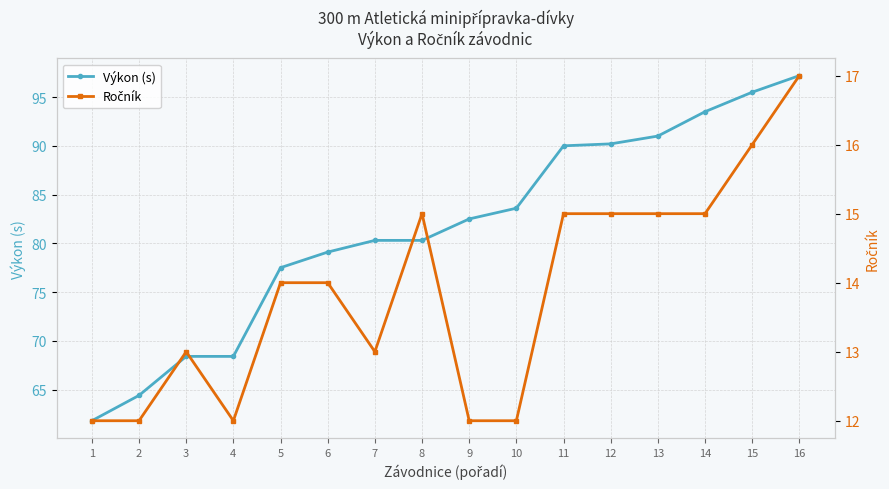

Between 10 and 1, which is larger?

10